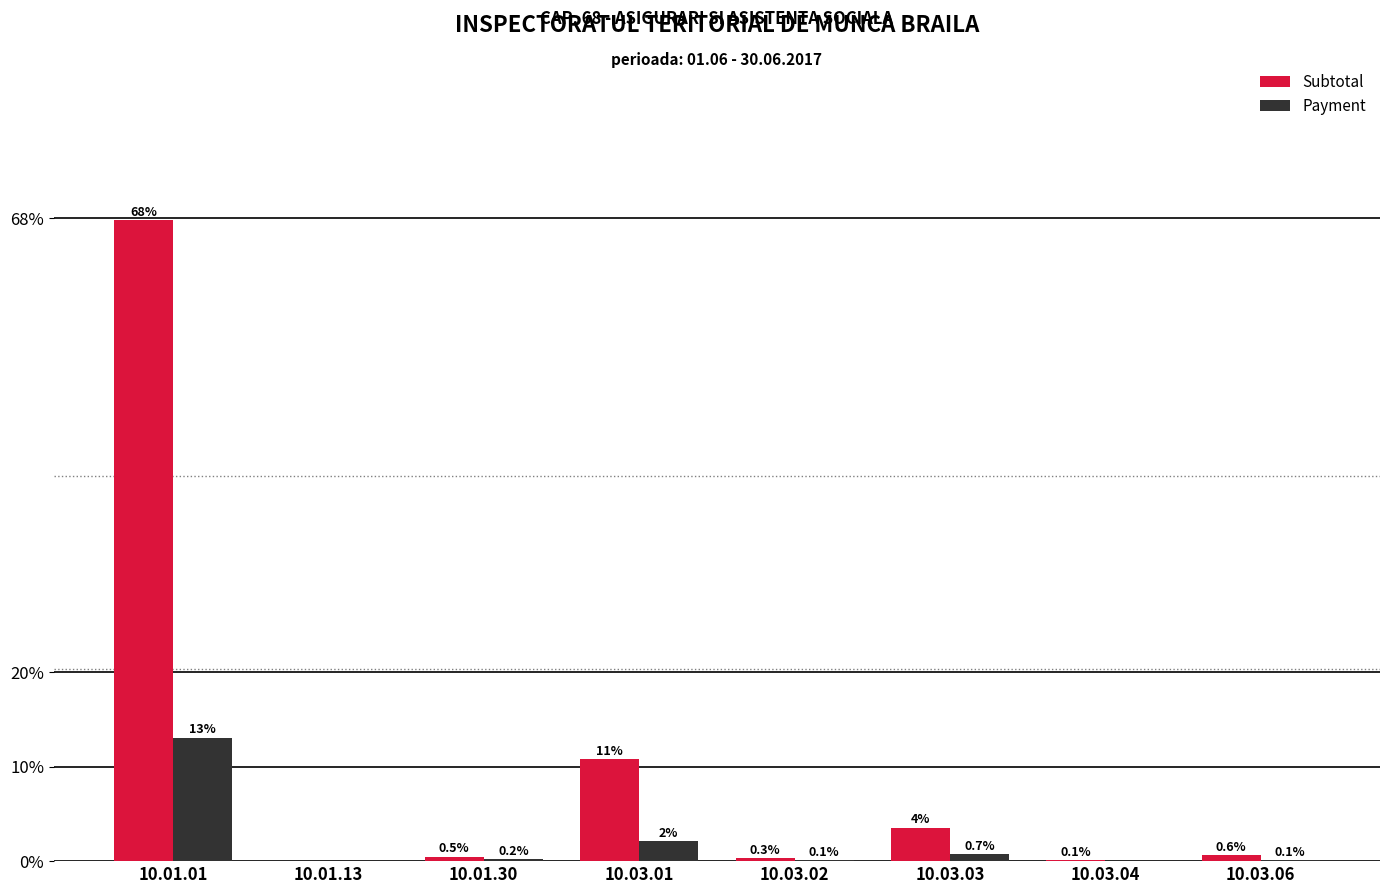

Which series has the largest total across all categories?

Subtotal